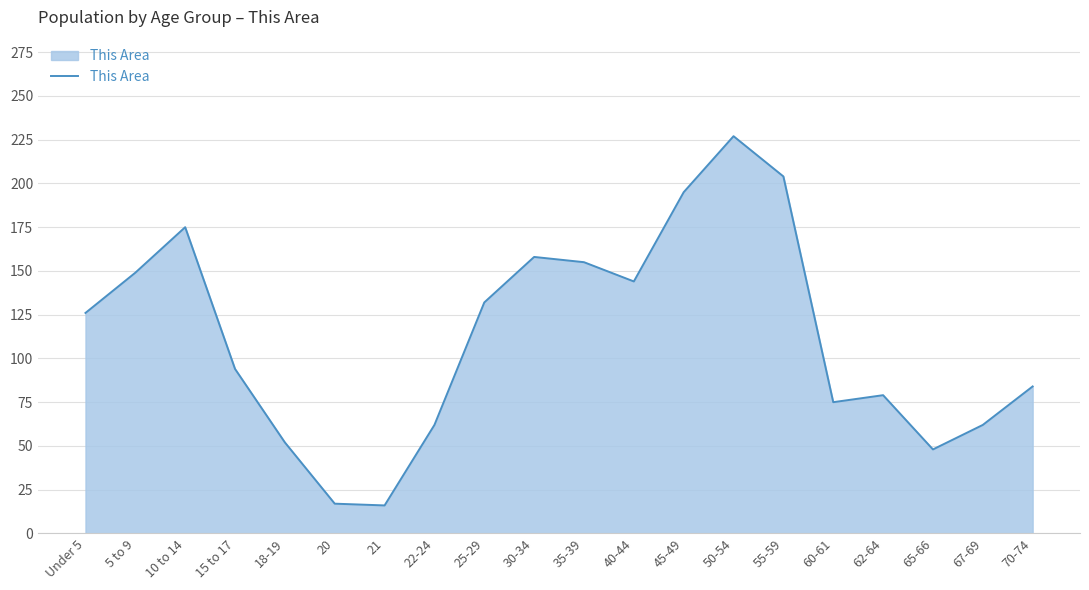

Is it true that the value at 21 is 16?

True